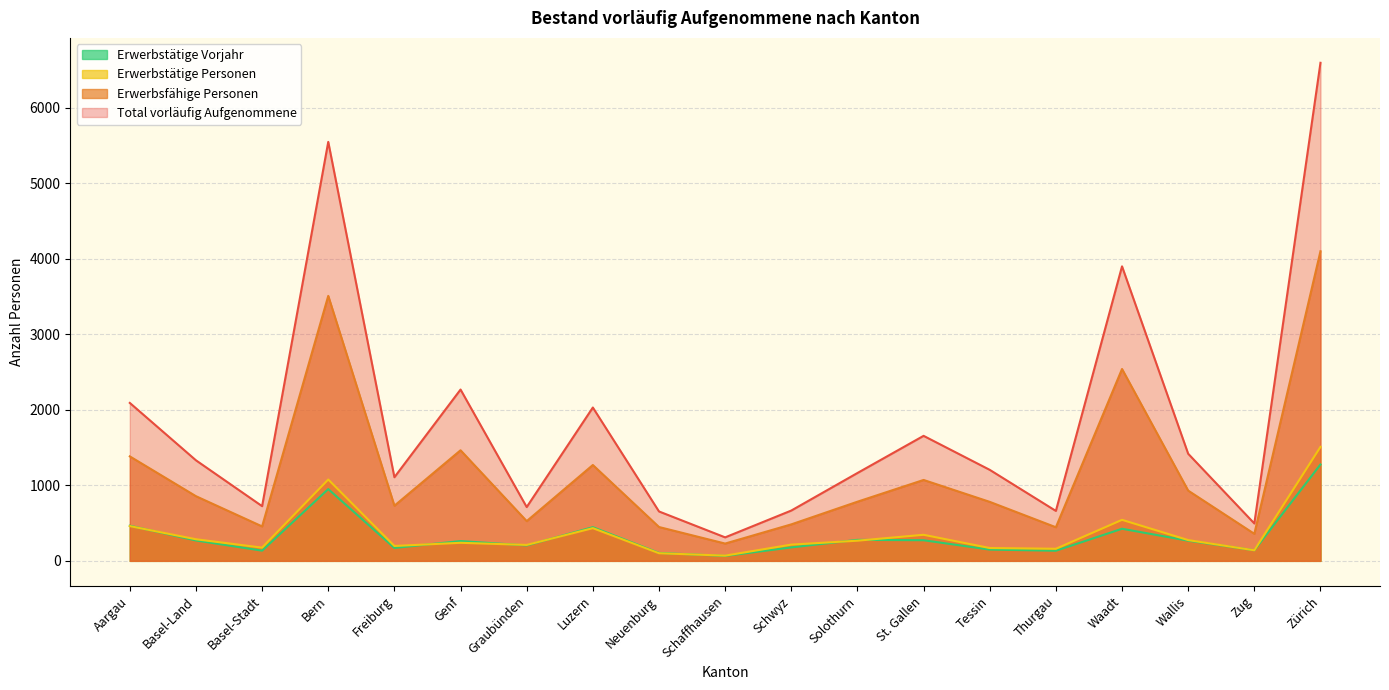

How many data points in Erwerbstätige Personen are above 239?

9